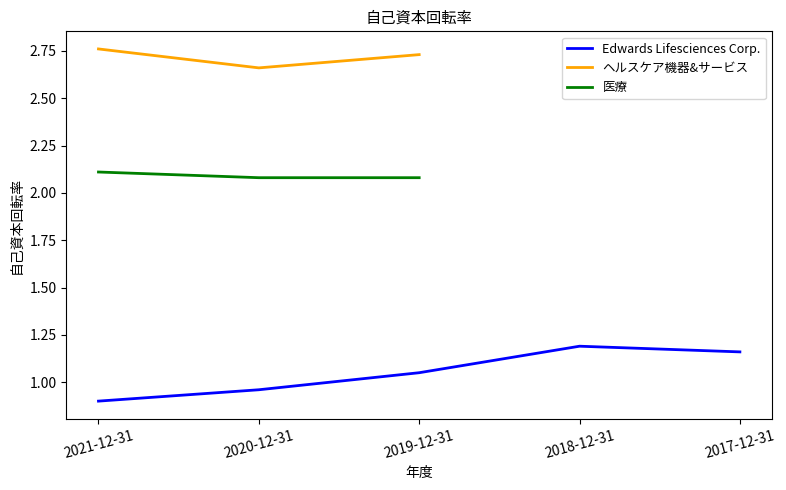

At which category is the sum across all series the highest?

2019-12-31